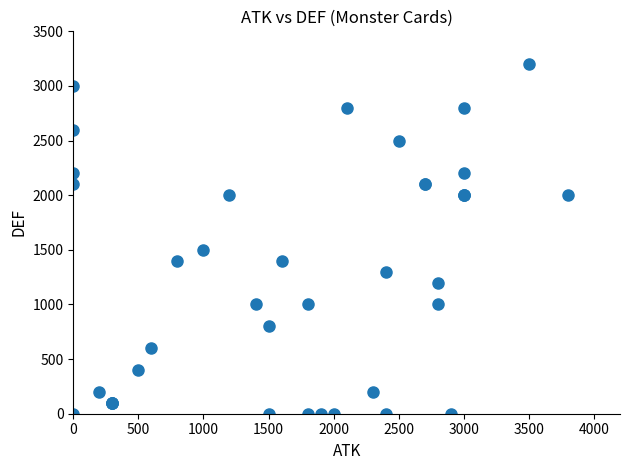

What Y value in the scatter plot is closest to 1600?

1500